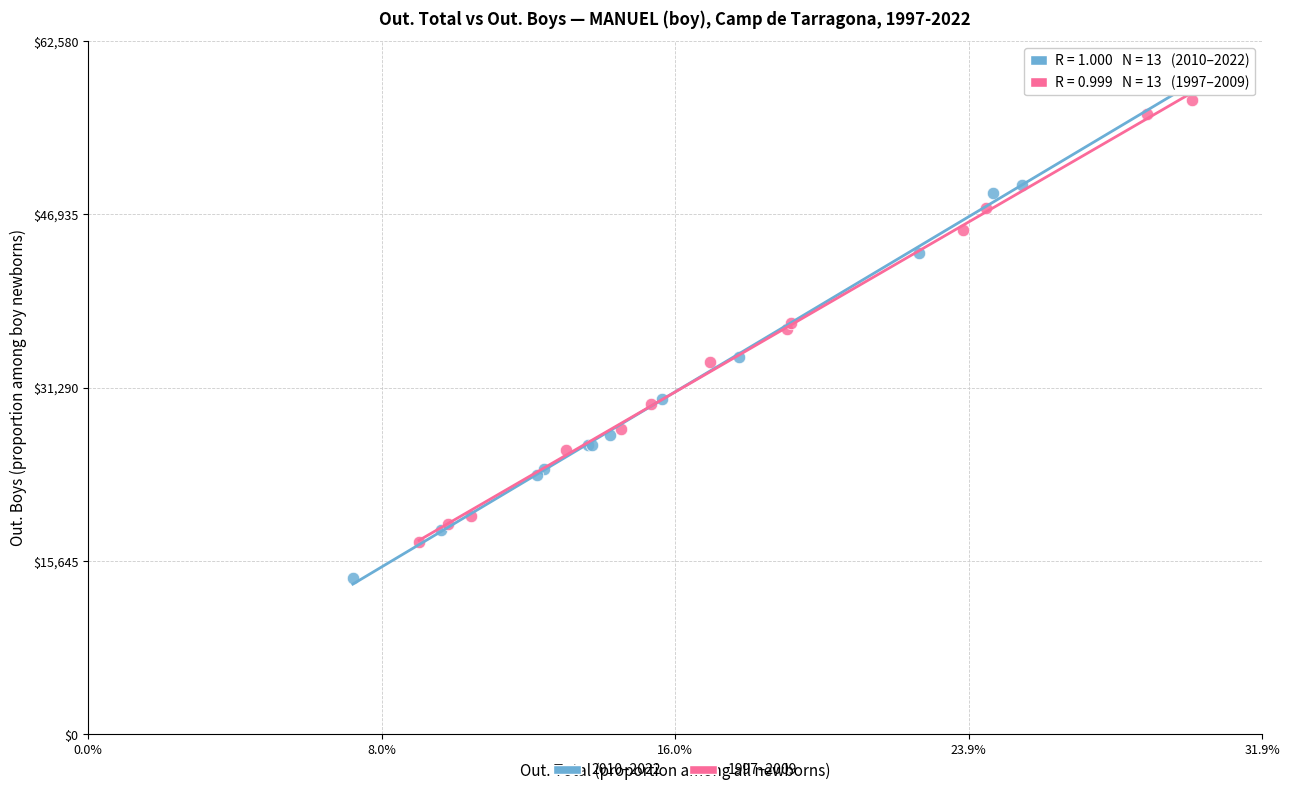

Which series contains the highest Y value?

2010–2022